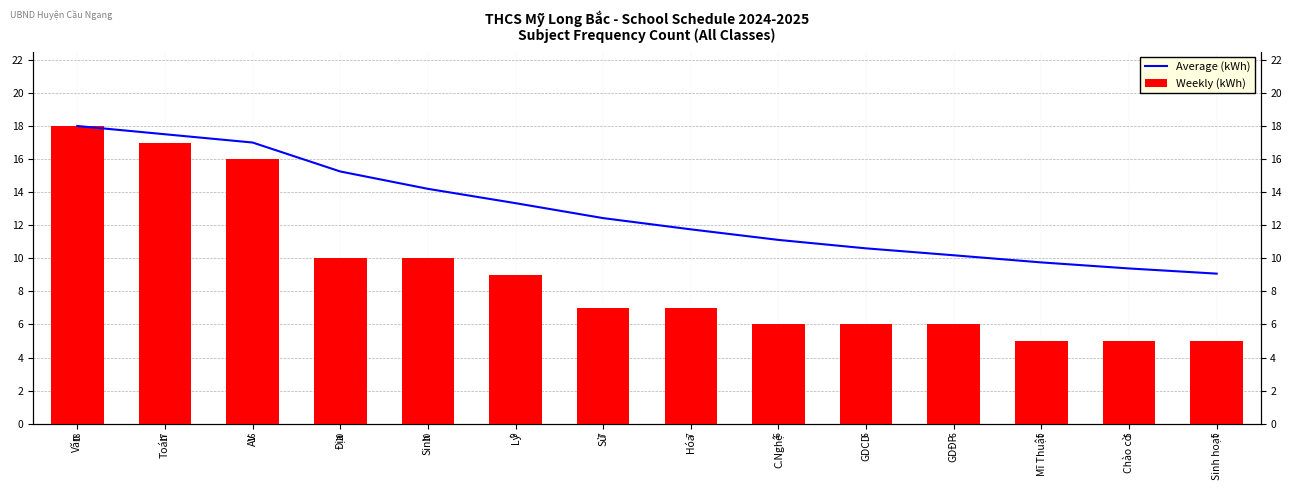

Is the value of Weekly (kWh) at Sinh hoạt greater than the value of Average (kWh) at Chào cờ?

No